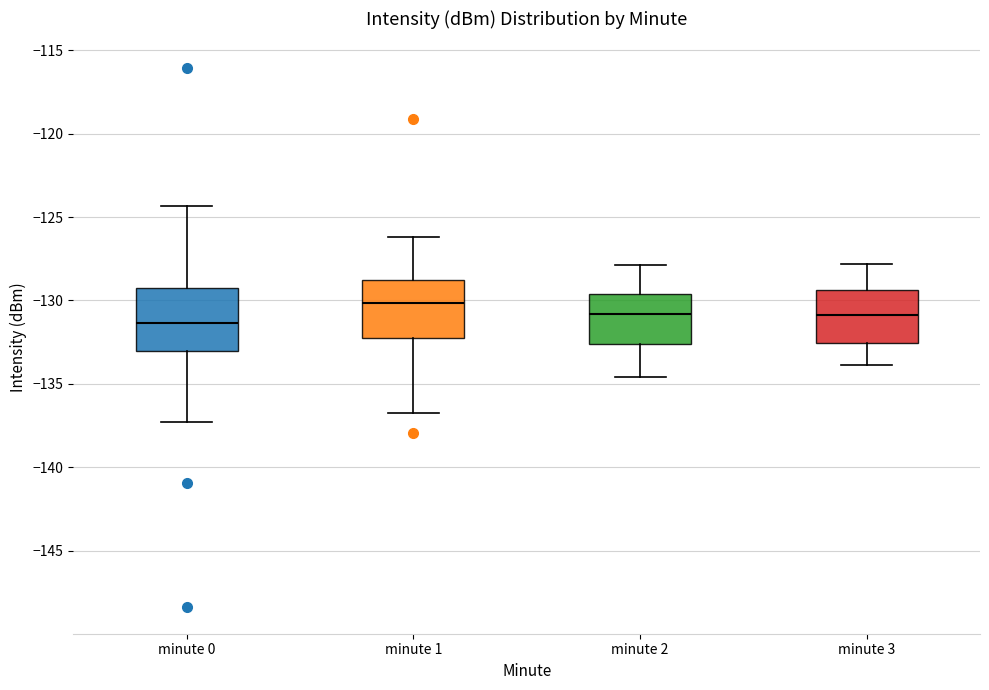

Which box has the highest median line?

minute 1